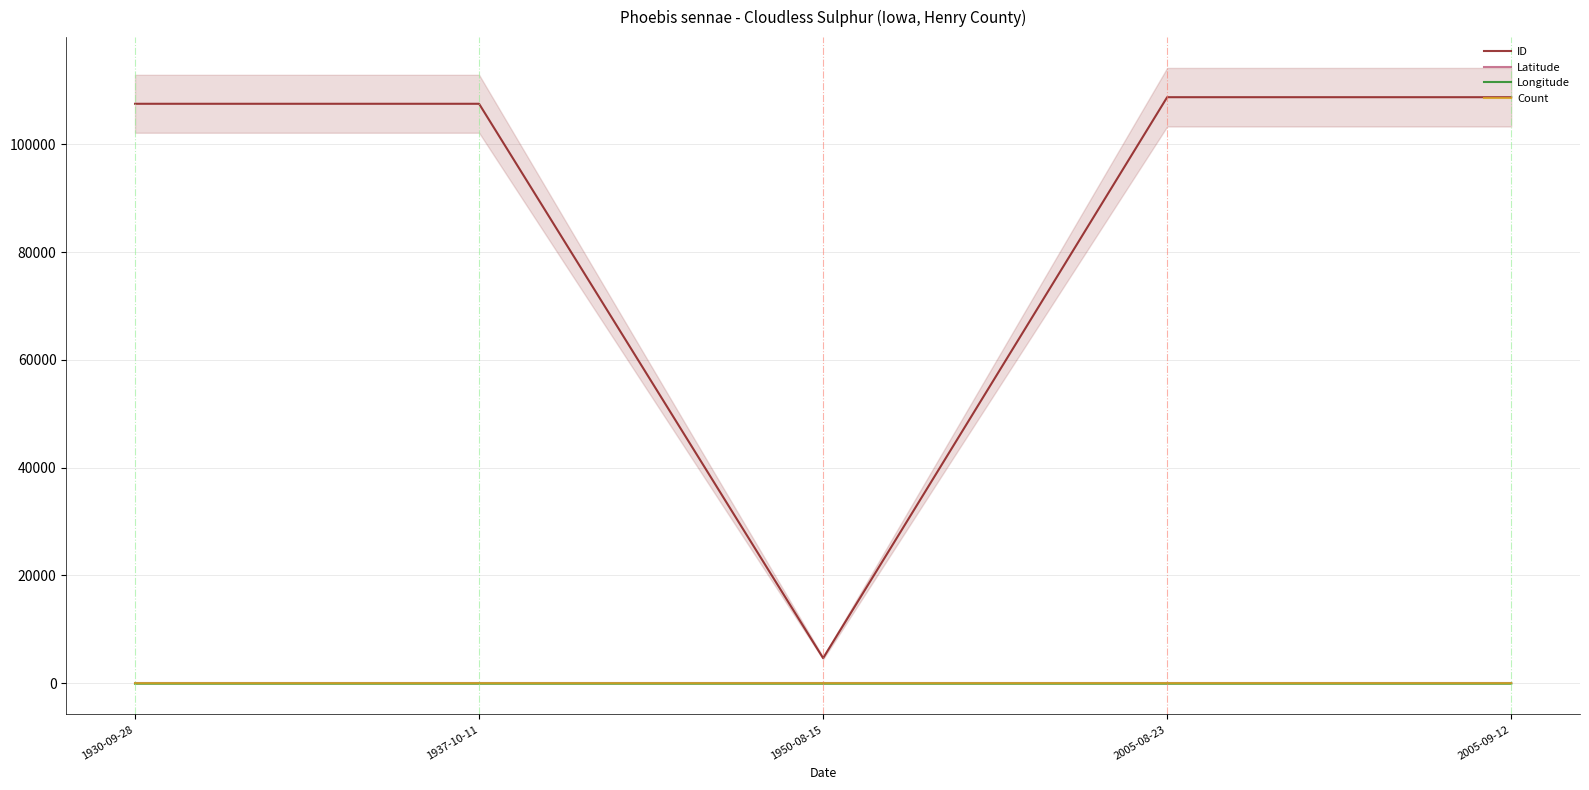

True or false: Longitude and Latitude cross at least once.

False